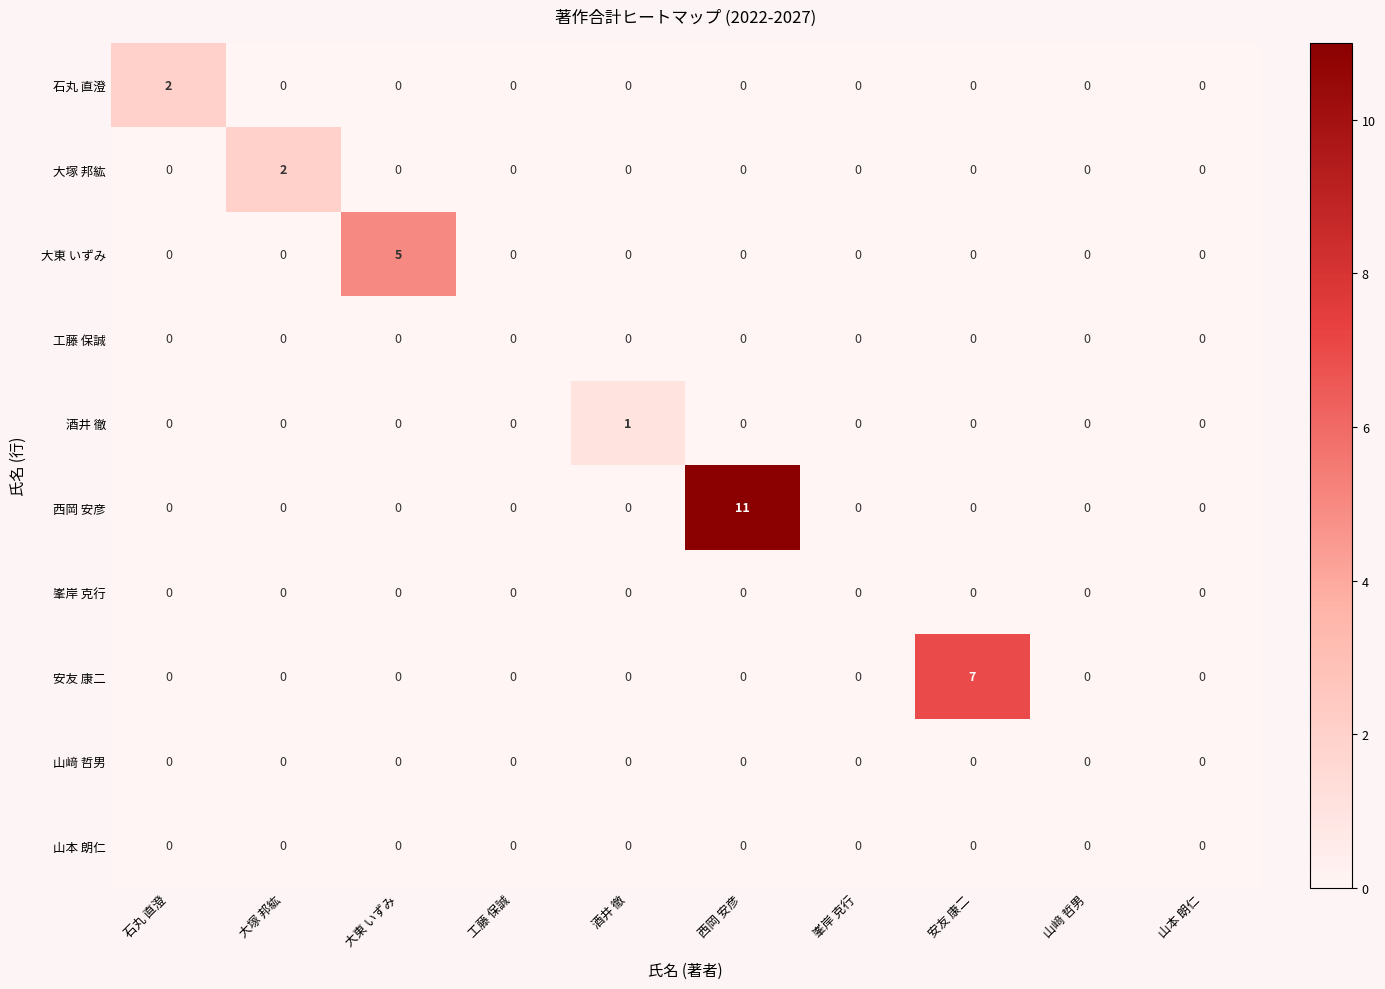

Which series has the largest total across all categories?

西岡 安彦